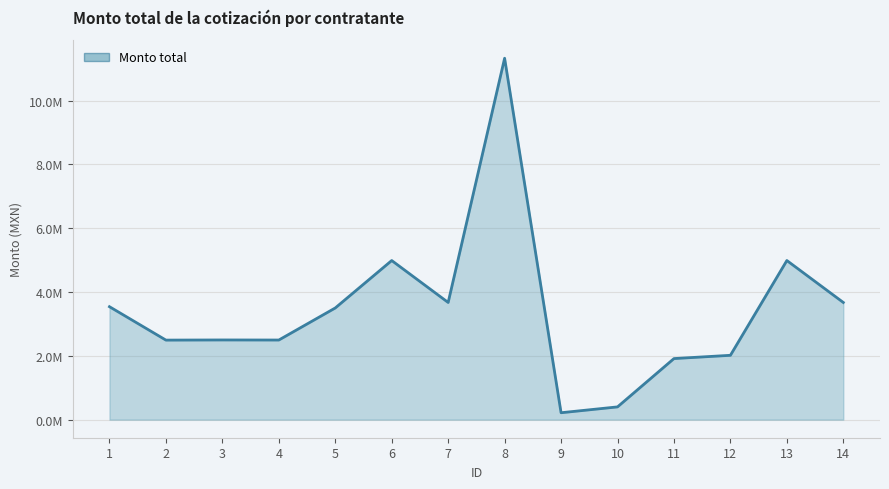

Does the chart have visible grid lines?

Yes